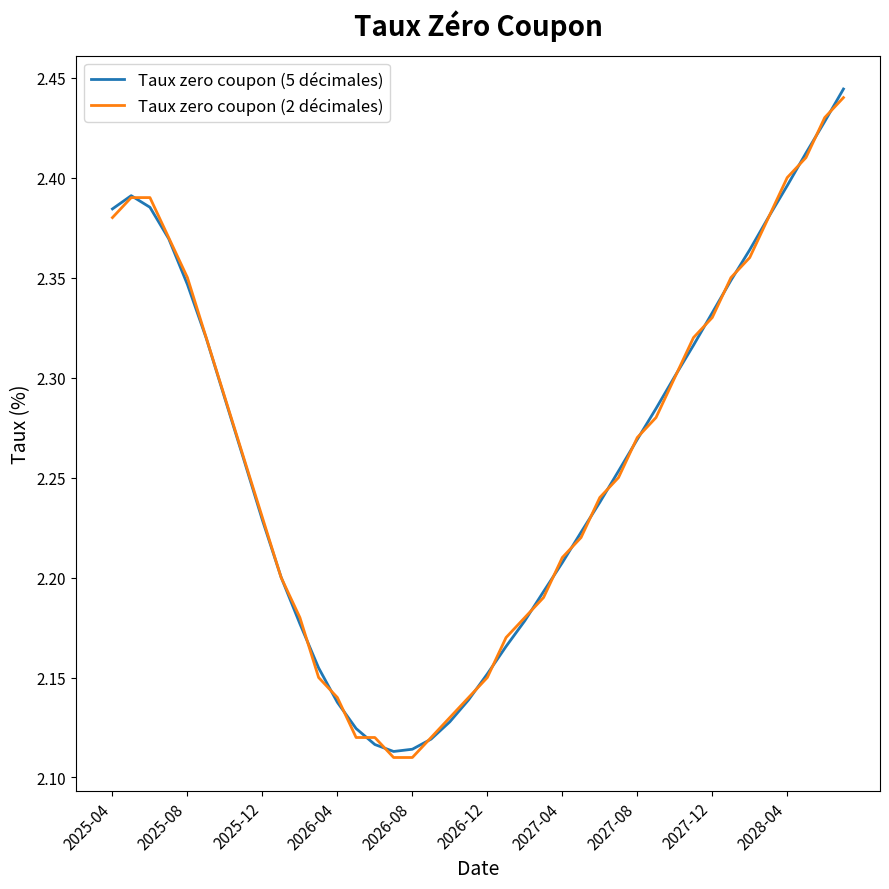

Does the chart display data point markers on the line(s)?

No